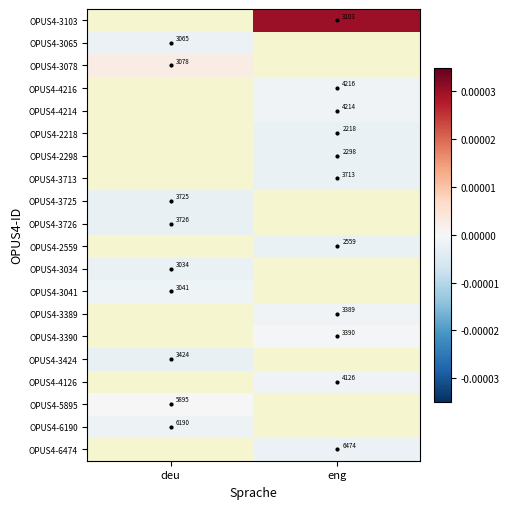

Is the value of OPUS4-3725 at deu greater than the value of OPUS4-3726 at deu?

No